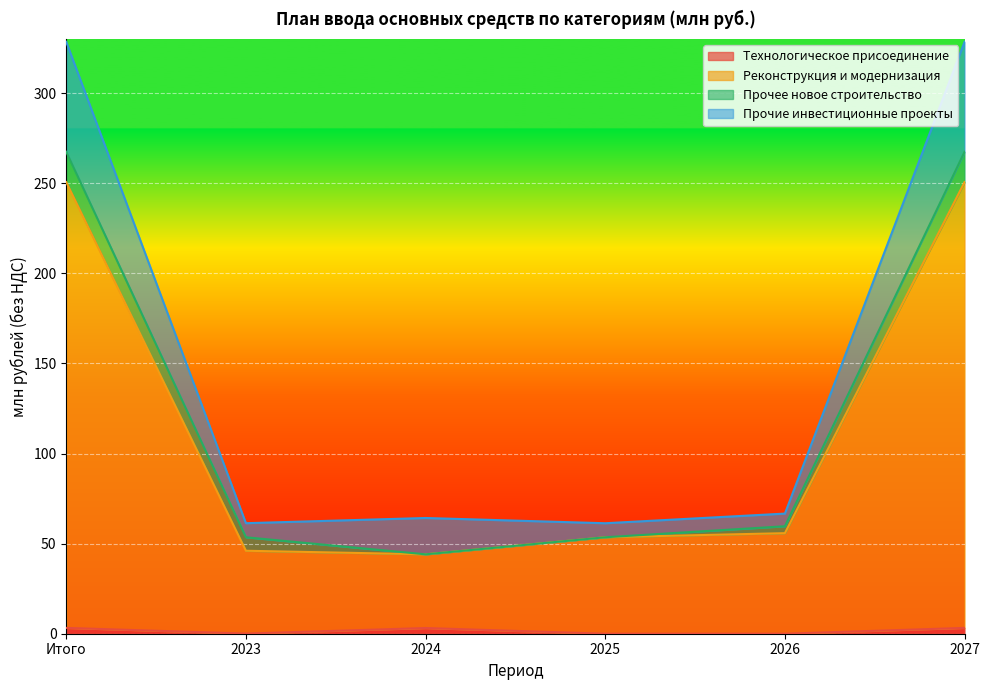

True or false: Реконструкция и модернизация and Технологическое присоединение cross at least once.

False